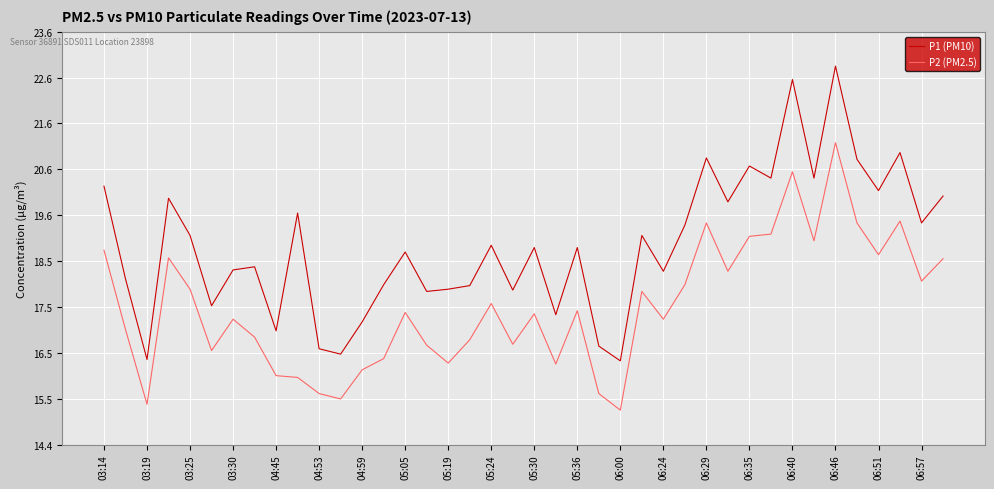

What is the greatest value displayed?

22.9